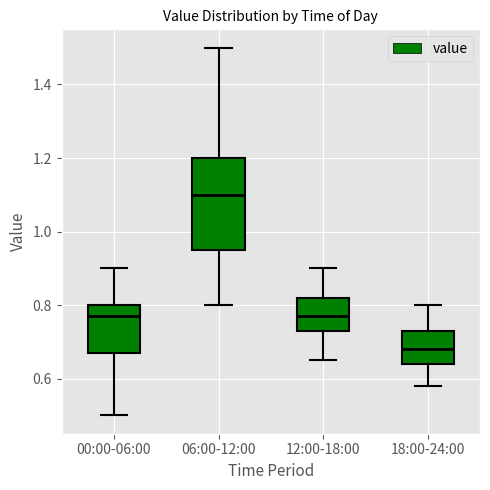

Which box's median line is the lowest?

18:00-24:00